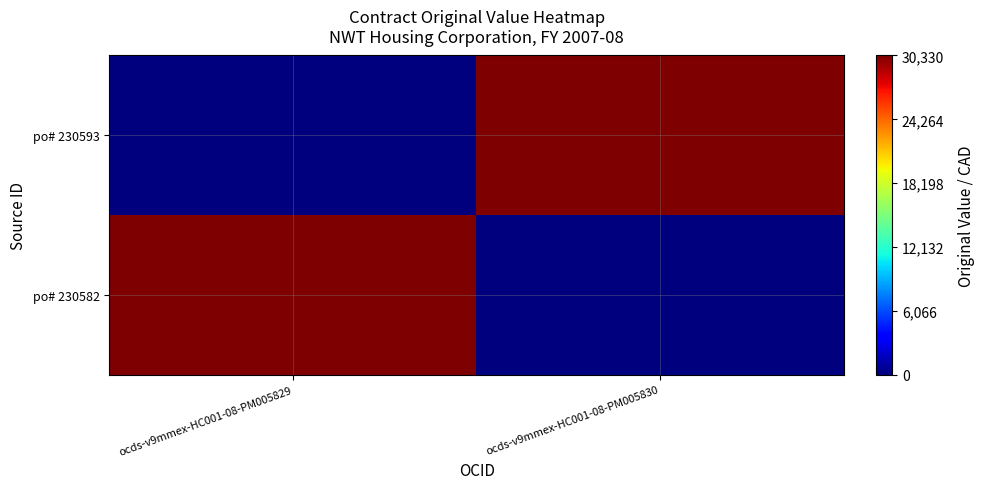

Which series has the largest total across all categories?

po# 230582